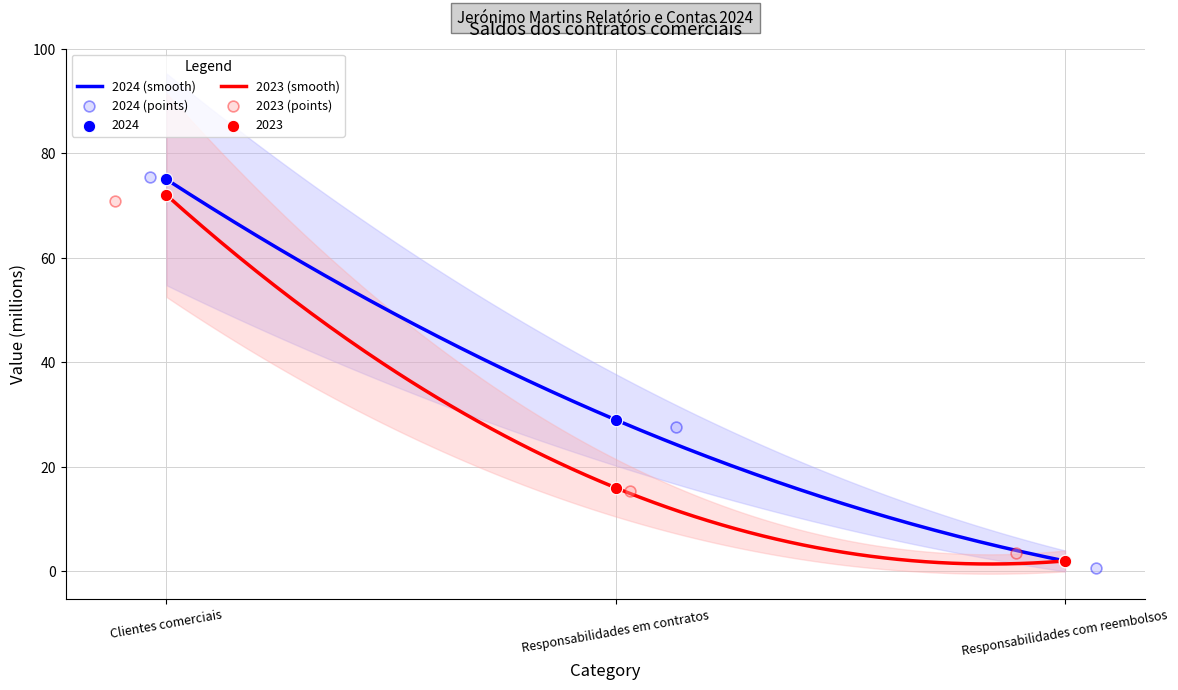

Is the value of 2024 at Clientes comerciais greater than the value of 2023 at Clientes comerciais?

Yes